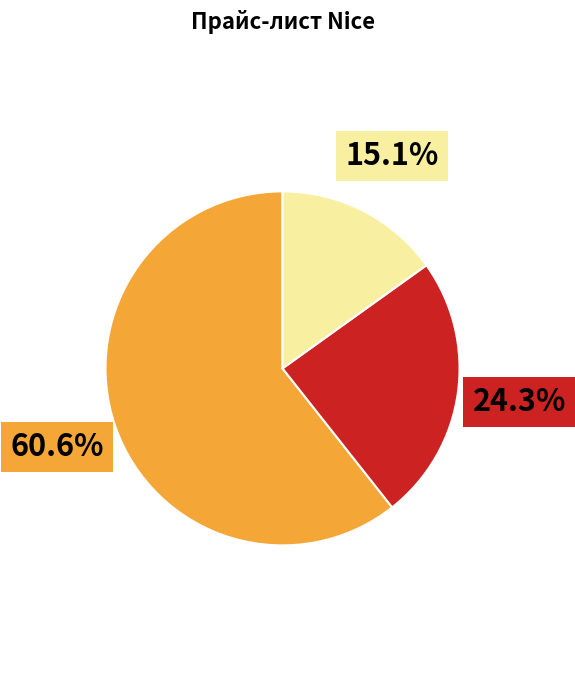

Does any single category account for the majority?

Yes